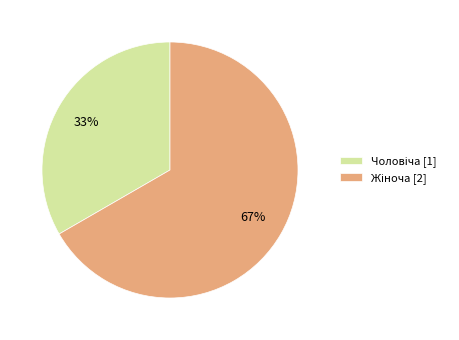

Does any single category account for the majority?

Yes